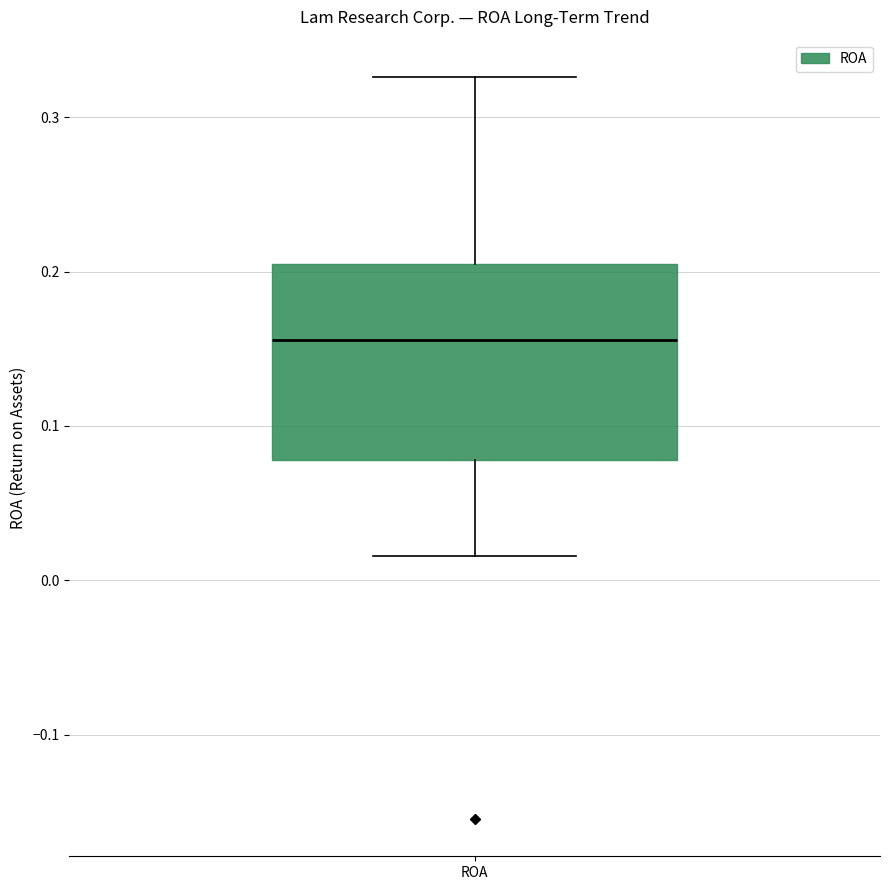

Transcribe this box plot: give where the median line is, the range the box spans, and where the two whiskers end, as read against the y-axis. The values are not printed on the chart, so give them approximately, as read against the axis.

median 0.16, box 0.08 to 0.20, whiskers 0.02 to 0.33